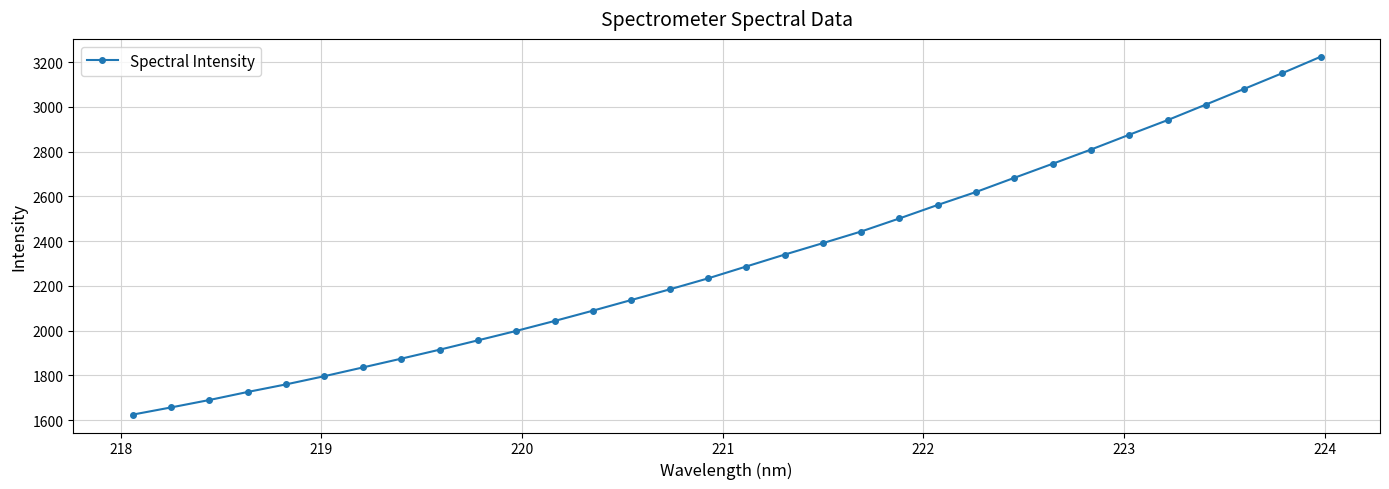

How many lines are shown in the chart?

1